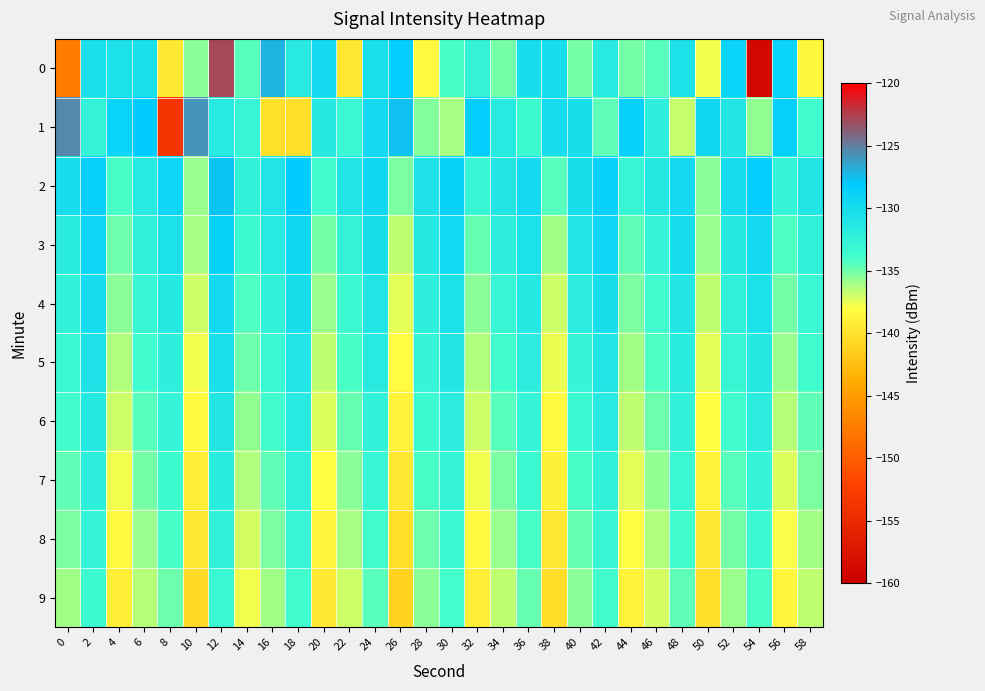

Which has a higher value, 42 or 48?

48